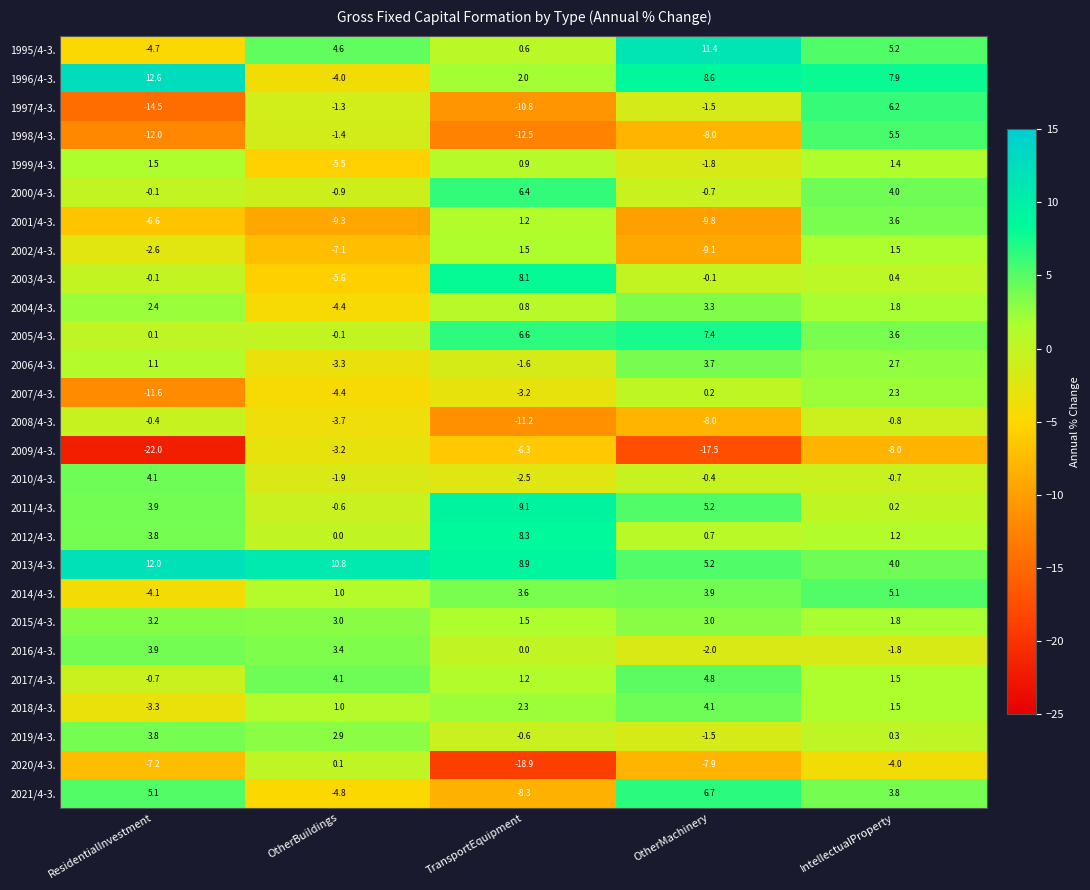

What is the sum of all 2001/4-3. values?

-20.9